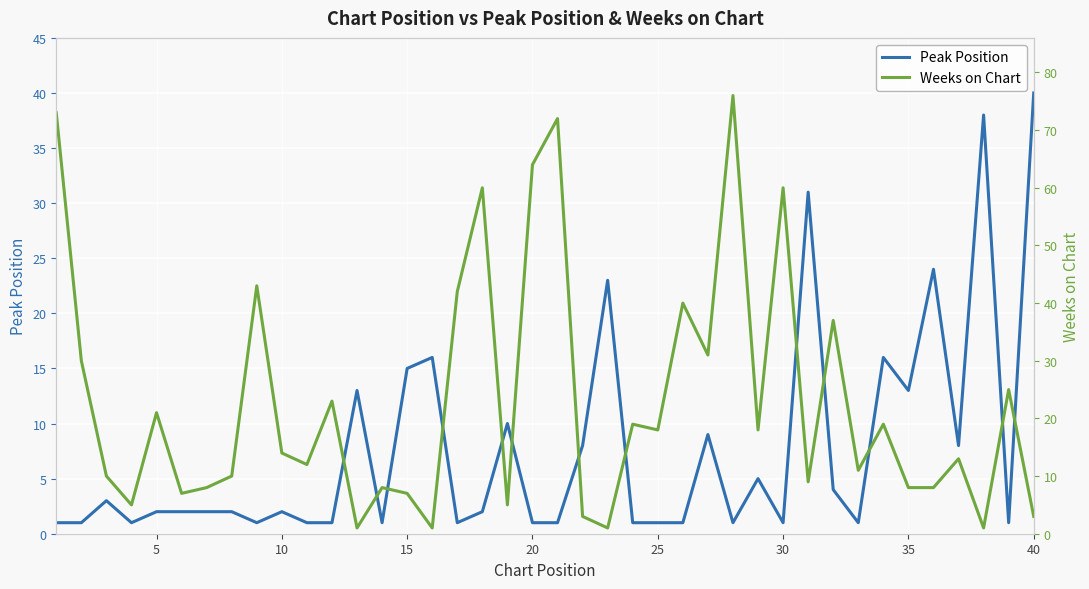

How many values in the Weeks on Chart series exceed 14?

19